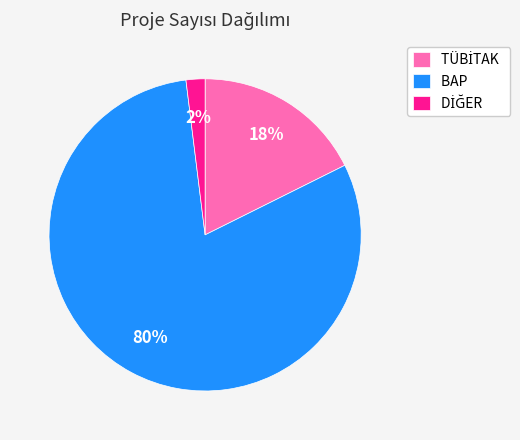

Count the number of slices in the pie.

3